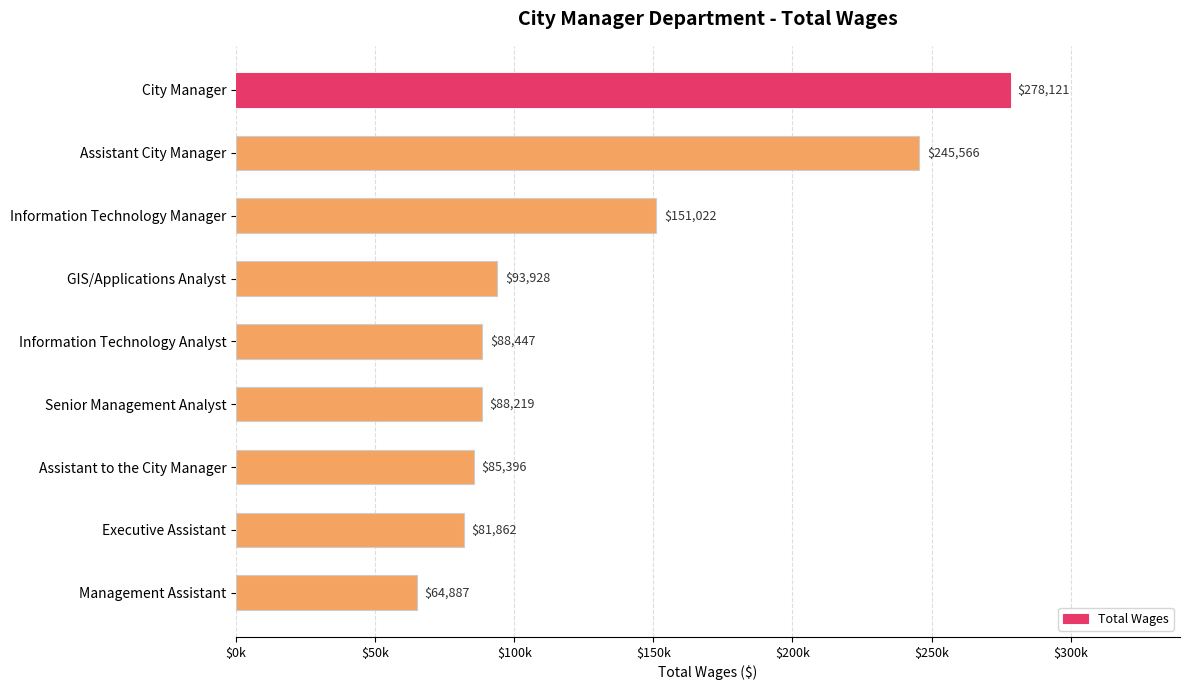

How many data points are less than 88447?

4